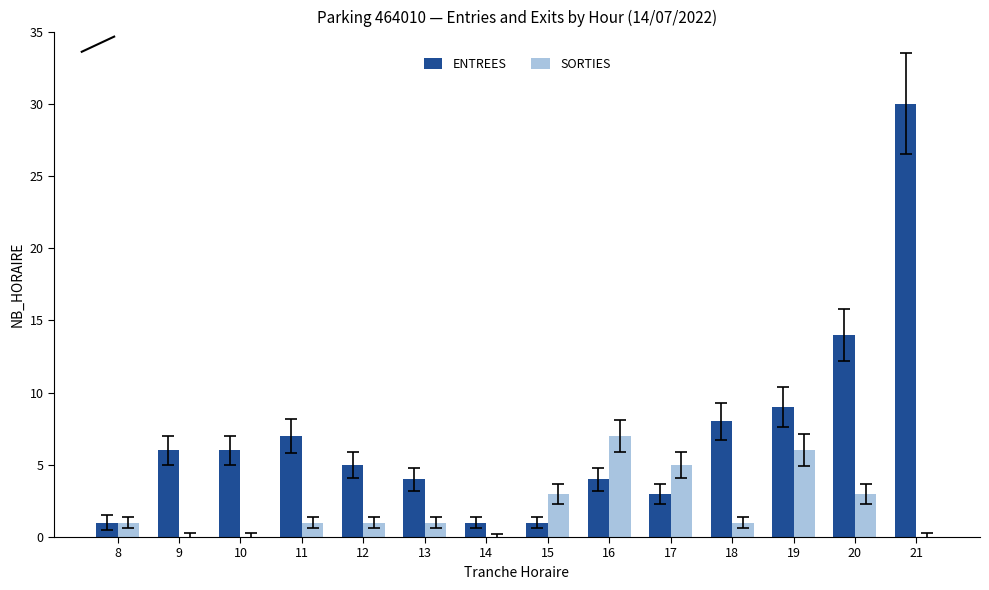

What is the greatest value displayed?

30